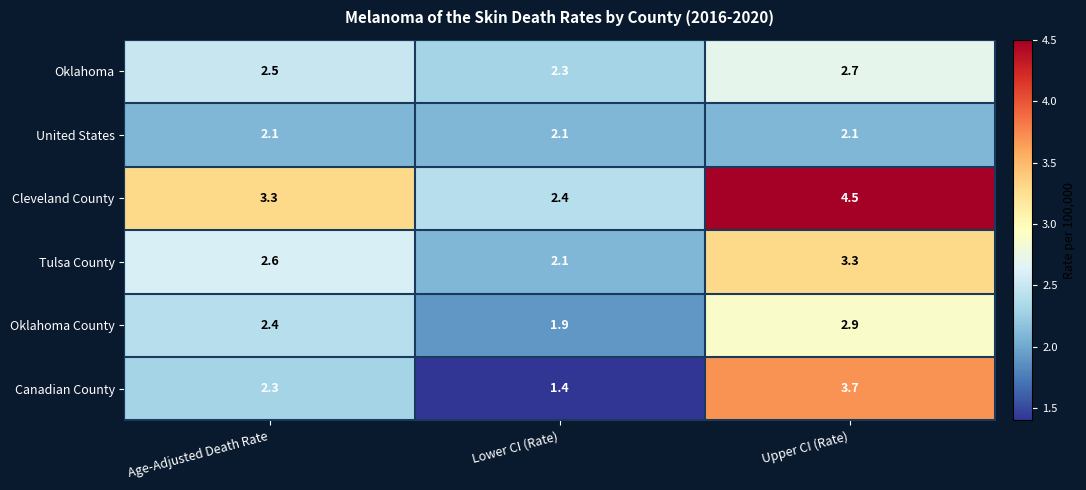

Which series changed the most between Lower CI (Rate) and Upper CI (Rate)?

Canadian County